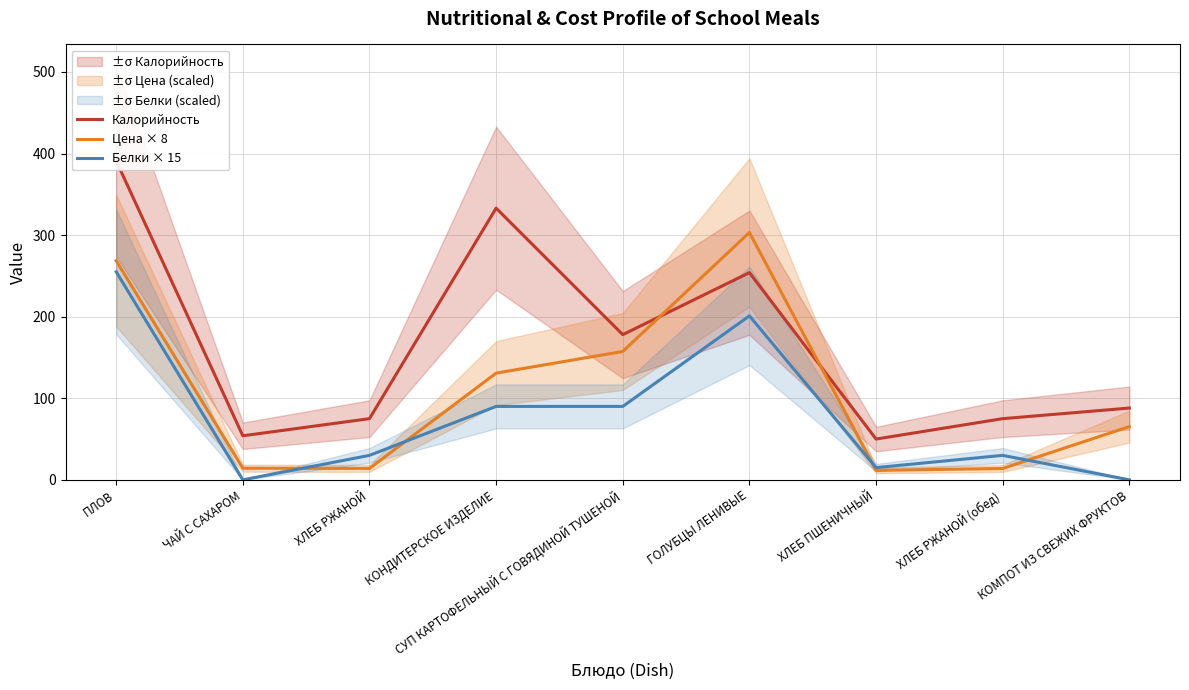

Is this an area chart (filled region under the line)?

No